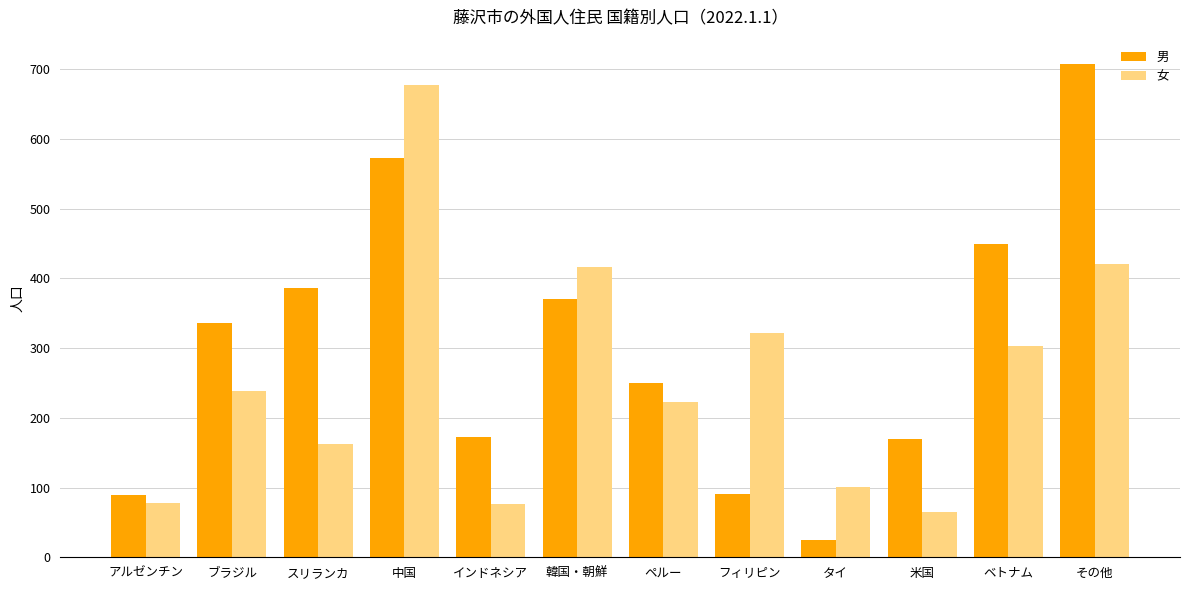

How many bars are there in total?

24